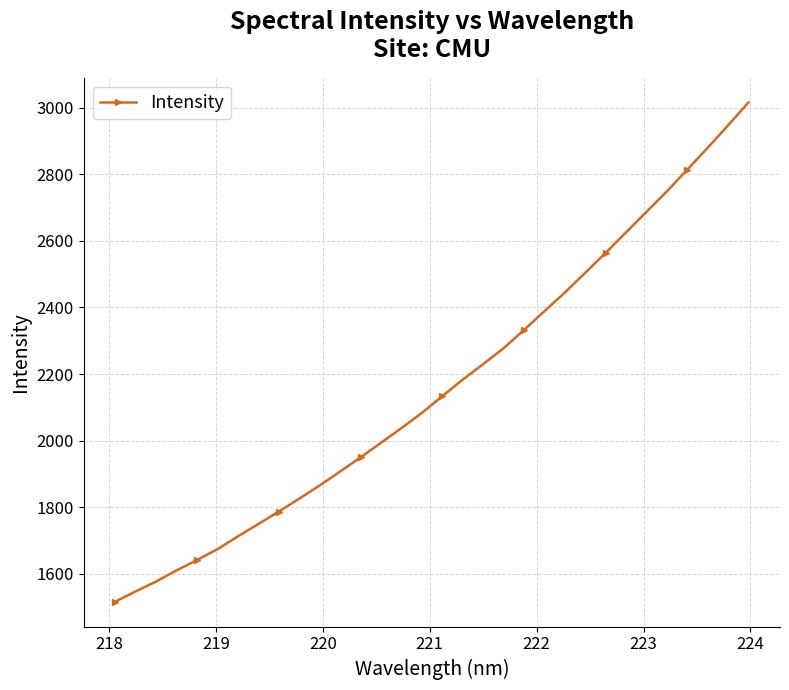

True or false: there are more than 0 points higher than both neighbors.

False